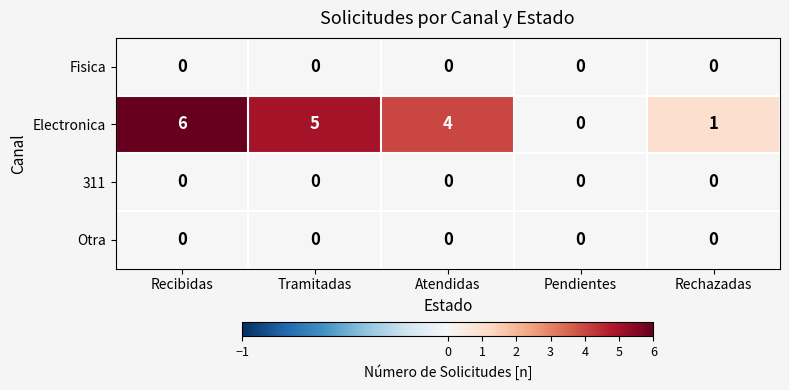

Reading left to right, what are all the values shown in this chart?

Fisica: 0	0	0	0	0
Electronica: 6	5	4	0	1
311: 0	0	0	0	0
Otra: 0	0	0	0	0